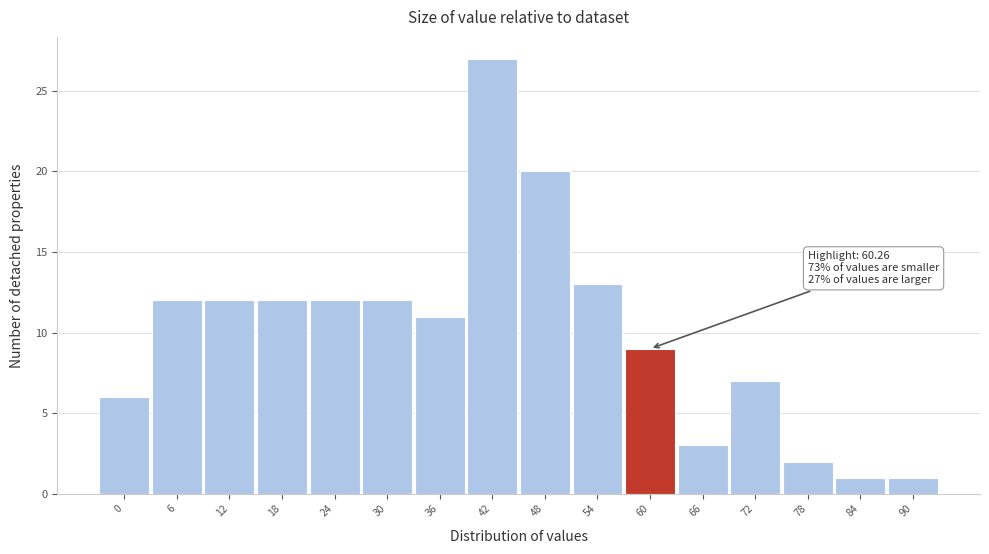

Reading left to right, list all the values displayed in this chart.

0=6	6=12	12=12	18=12	24=12	30=12	36=11	42=27	48=20	54=13	60=9	66=3	72=7	78=2	84=1	90=1